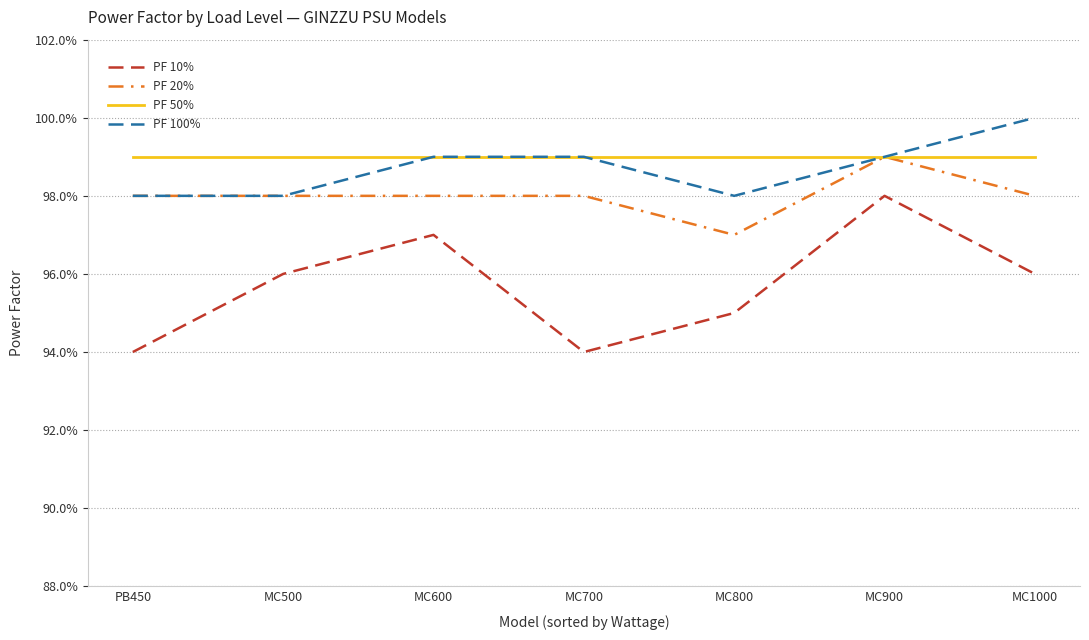

Does the chart display data point markers on the line(s)?

No